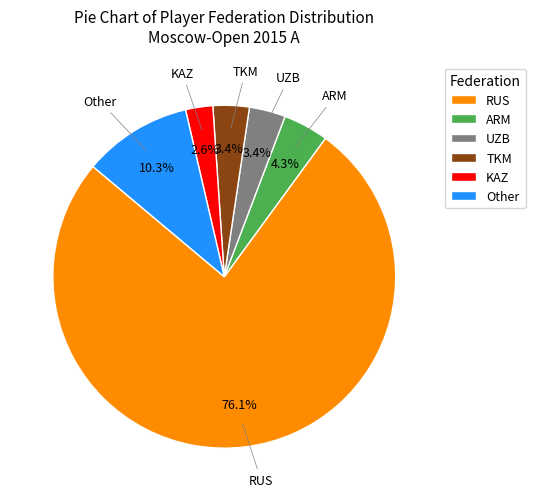

To the nearest percent, what is the average slice percentage?

17%